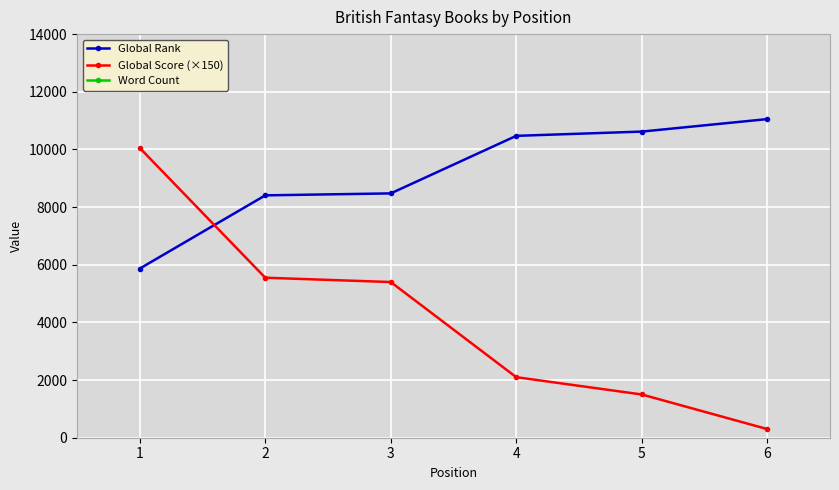

What is the difference between the maximum and minimum values in the Global Score (×150) series?

9750